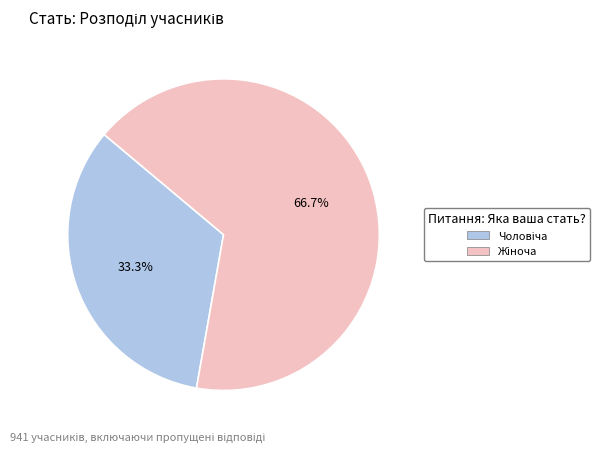

Is there any slice that represents more than half of the pie?

Yes